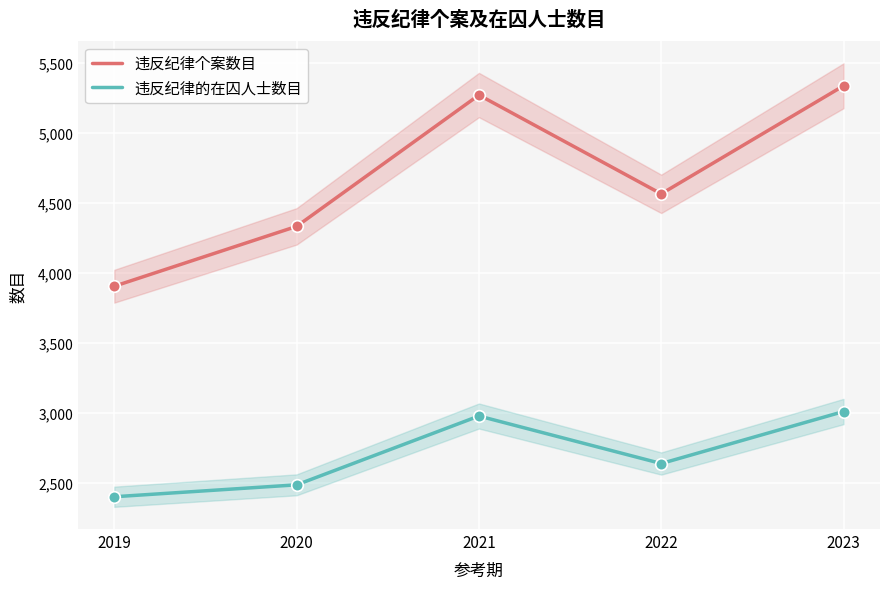

What are all the series names shown in the legend?

违反纪律个案数目, 违反纪律的在囚人士数目